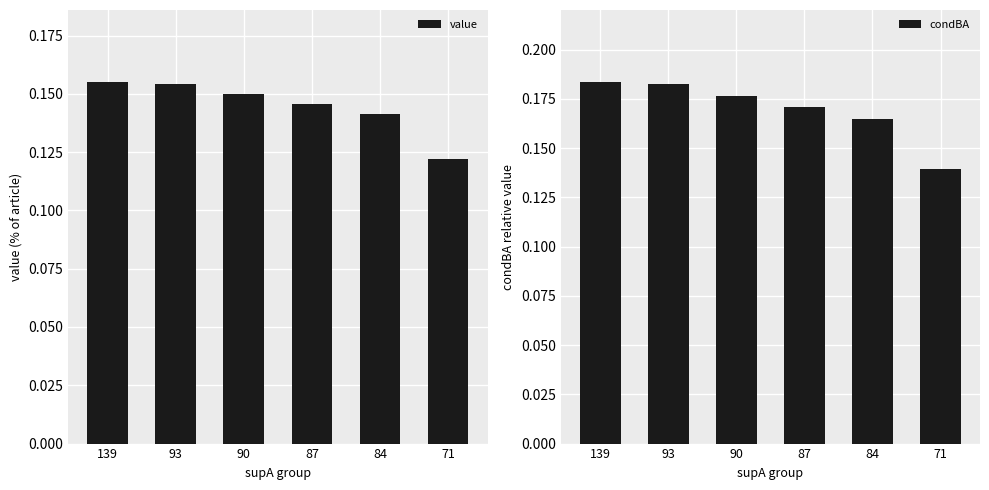

Reading left to right, what are all the values shown in this chart?

value: 139=0.2	93=0.2	90=0.1	87=0.1	84=0.1	71=0.1
condBA: 139=0.2	93=0.2	90=0.2	87=0.2	84=0.2	71=0.1